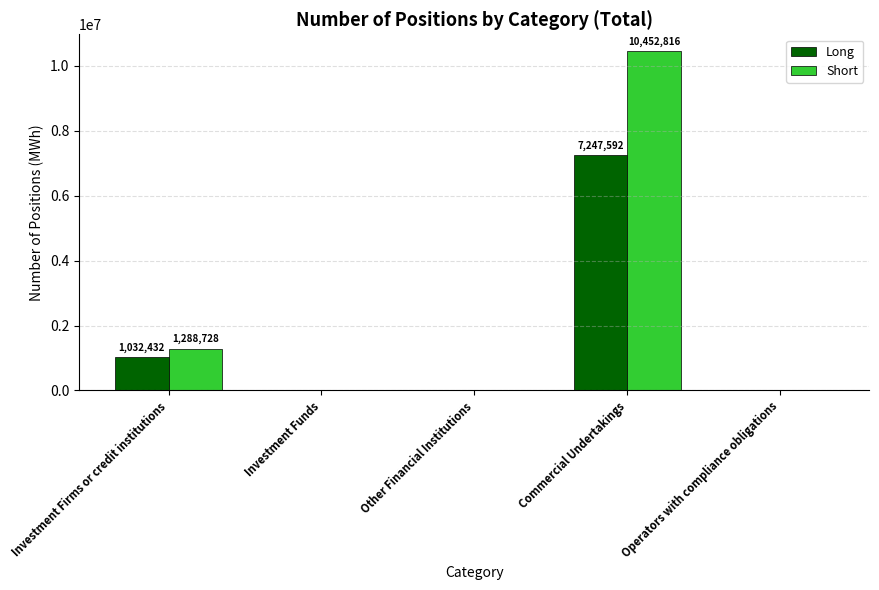

Which series has the largest total across all categories?

Short